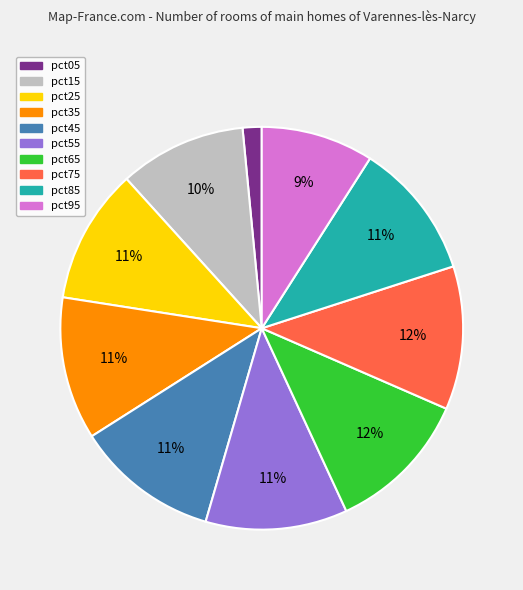

Count the number of slices in the pie.

10